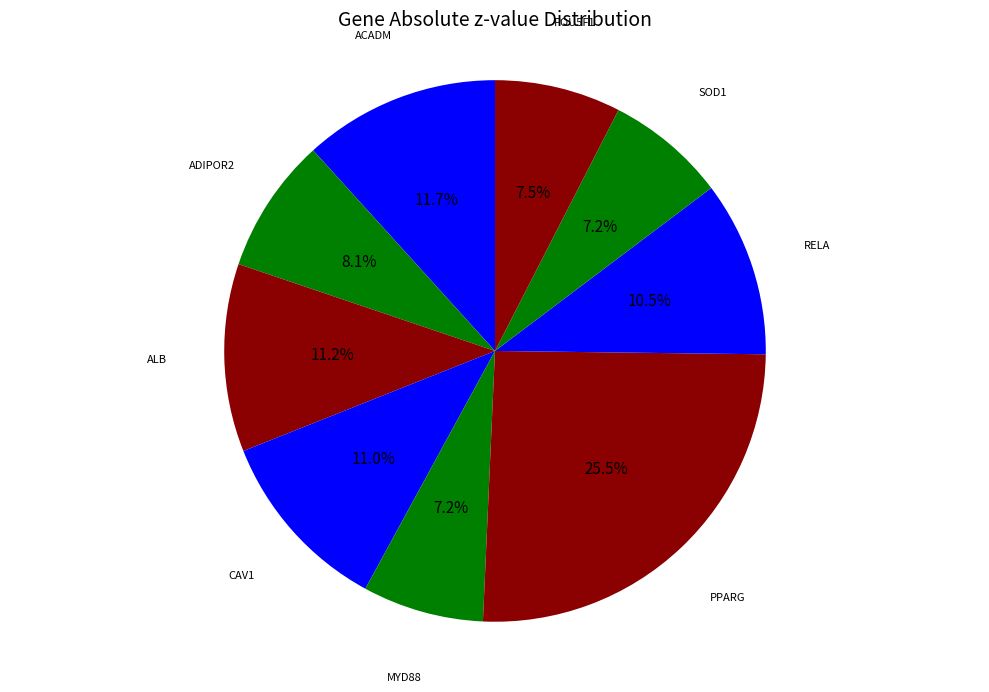

To the nearest percent, what is the difference between the largest and smallest slice percentages?

18%